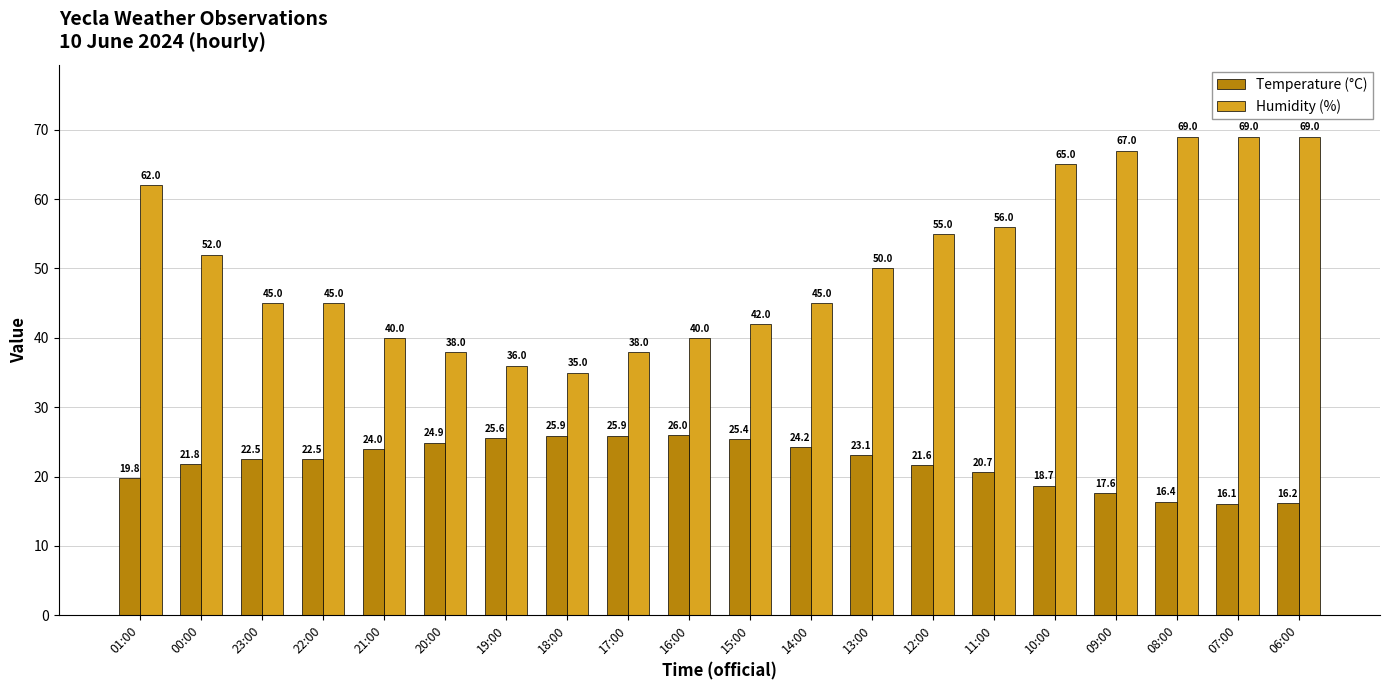

Is it true that Temperature (°C) equals 25.4 at 15:00?

True